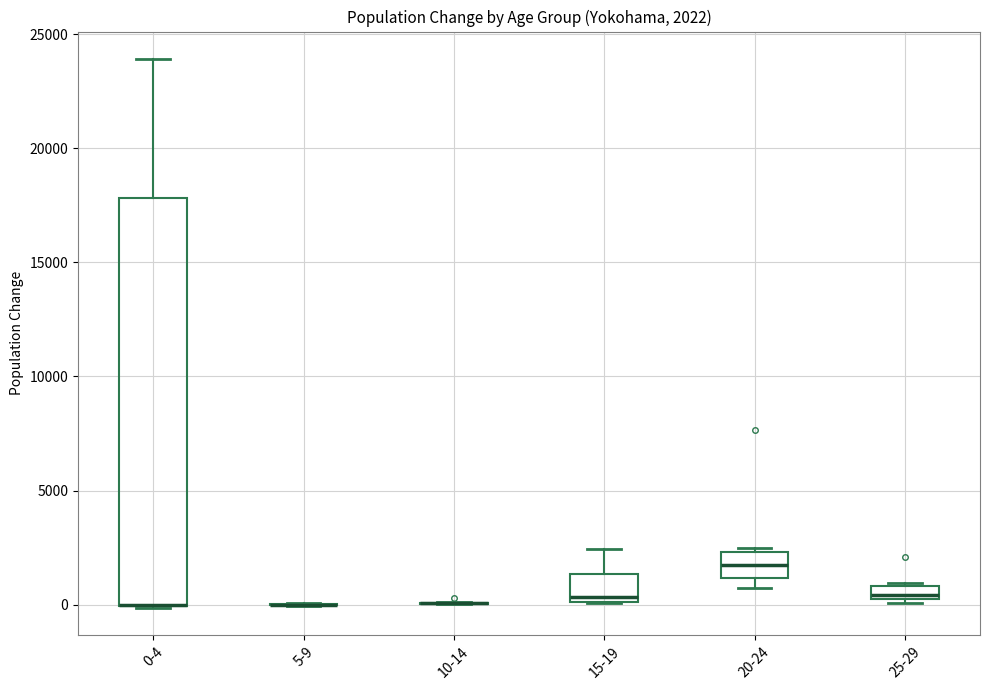

Which box is the tallest, from its lower edge to its upper edge?

0-4